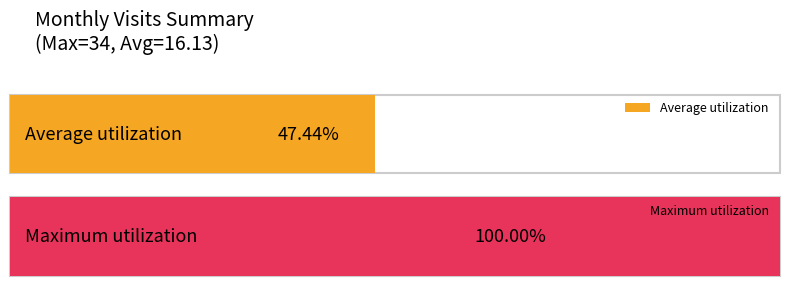

True or false: the data shows 3 at 2024-02.

False